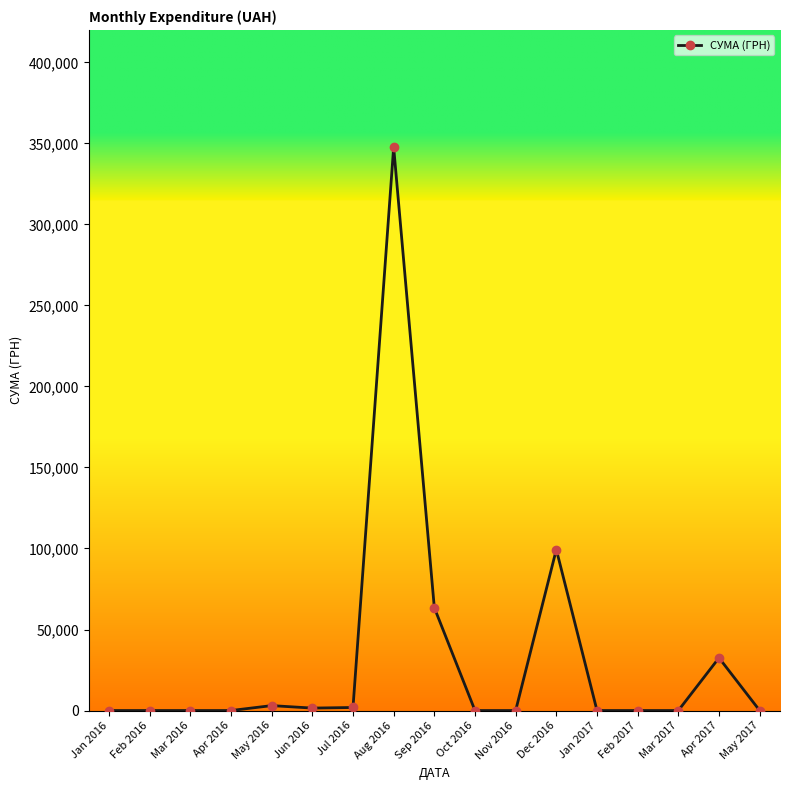

Where is the data nearest to the value 173844?

Dec 2016